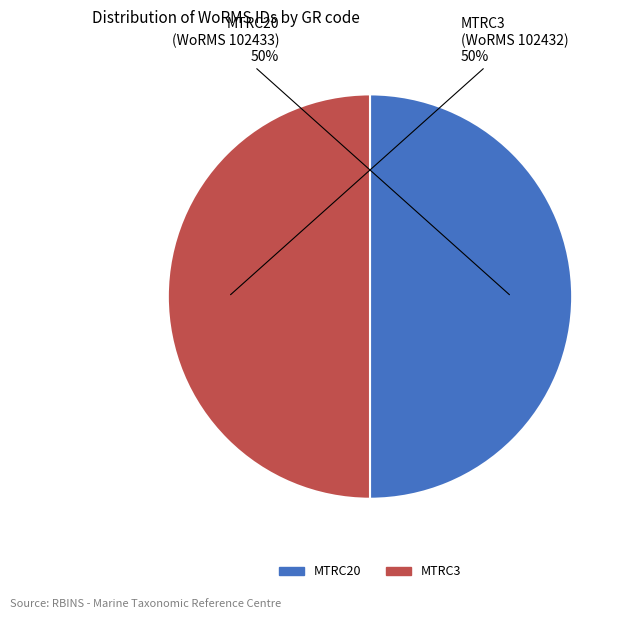

To the nearest percent, what portion does MTRC20 represent?

50%